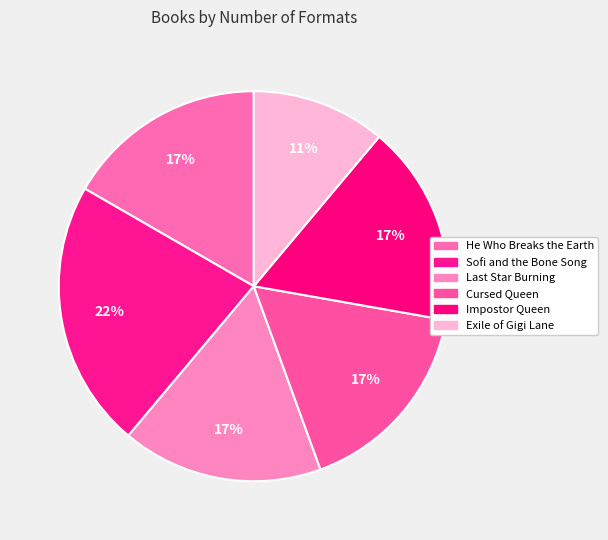

Count the number of slices in the pie.

6